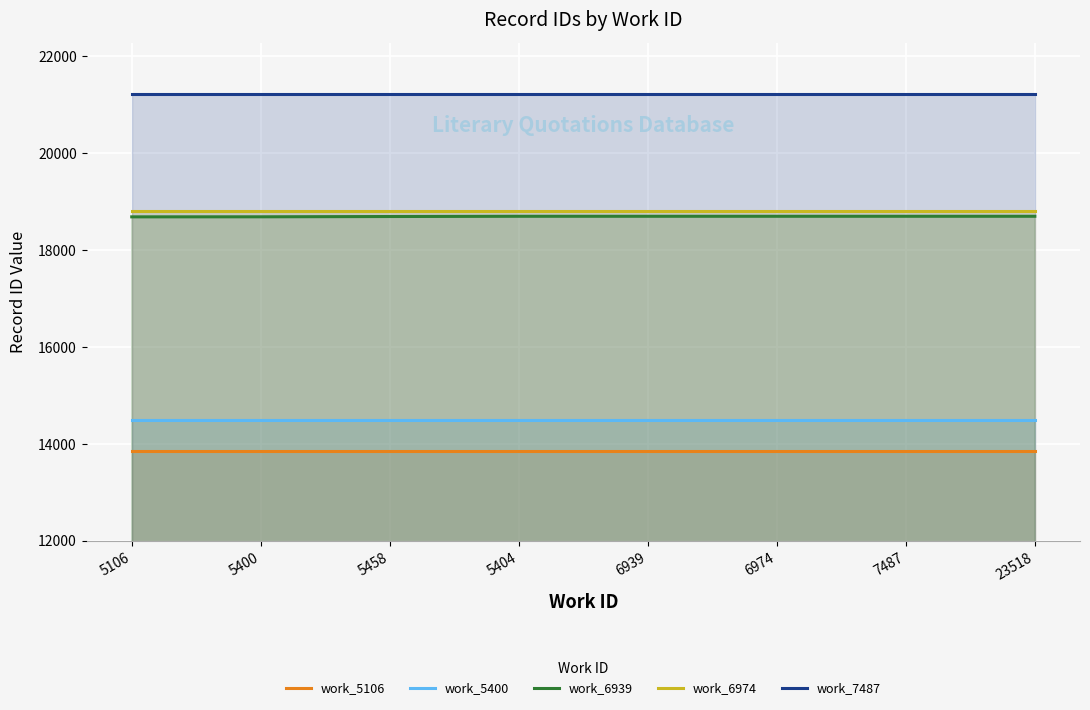

List the labels in order of work_6939 value, smallest first.

5106, 5400, 5458, 5404, 6939, 6974, 7487, 23518